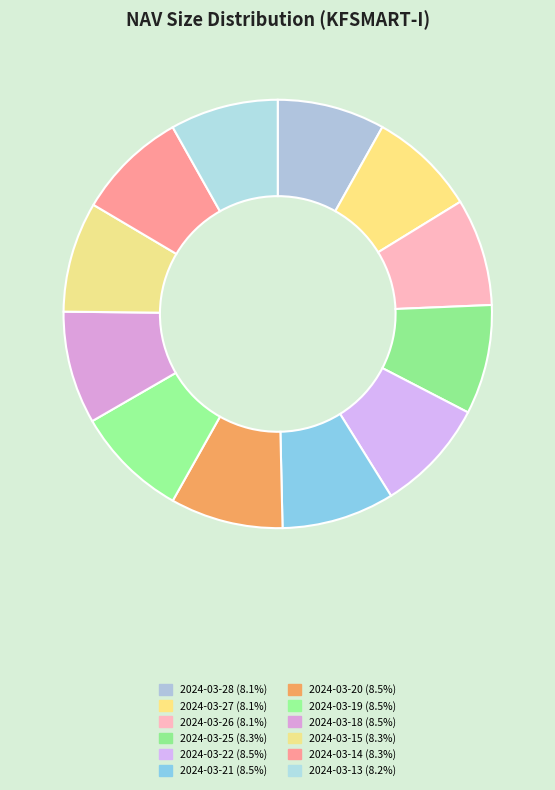

How many slices are in this pie chart?

12